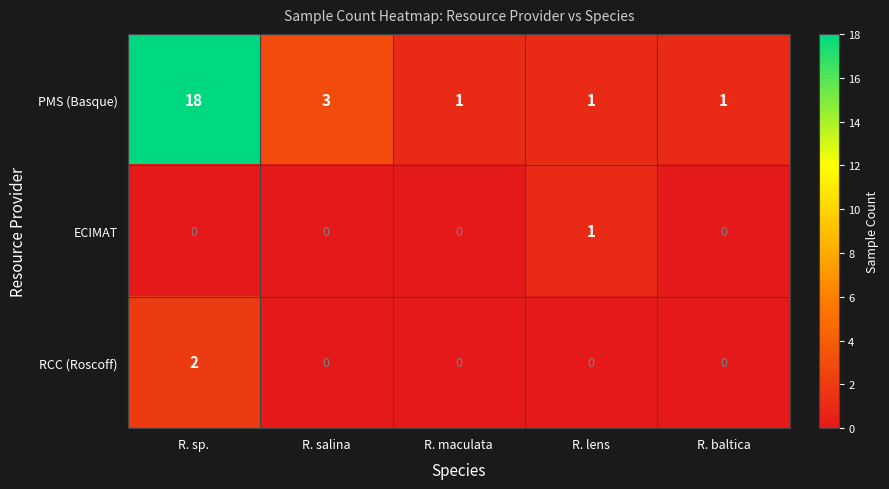

Which series changed the most between R. lens and R. baltica?

ECIMAT